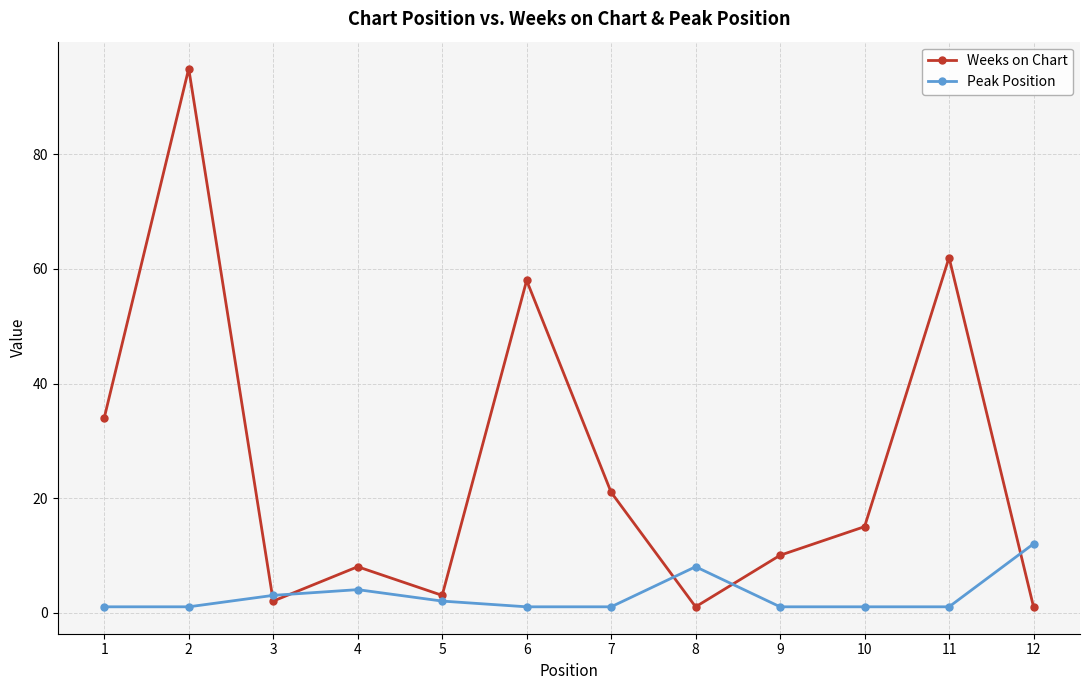

Reading right to left, transcribe all the data shown in this chart.

Weeks on Chart: 1	62	15	10	1	21	58	3	8	2	95	34
Peak Position: 12	1	1	1	8	1	1	2	4	3	1	1